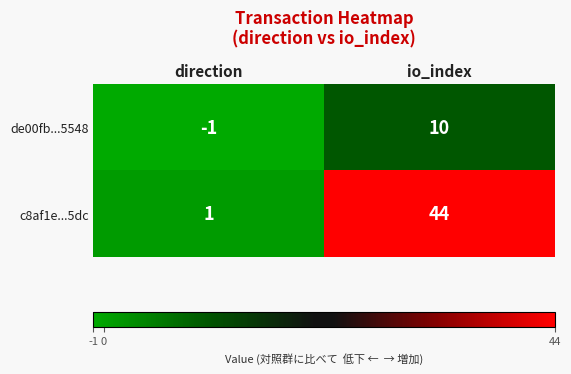

What is the sum of the c8af1e...5dc values at direction and io_index?

45